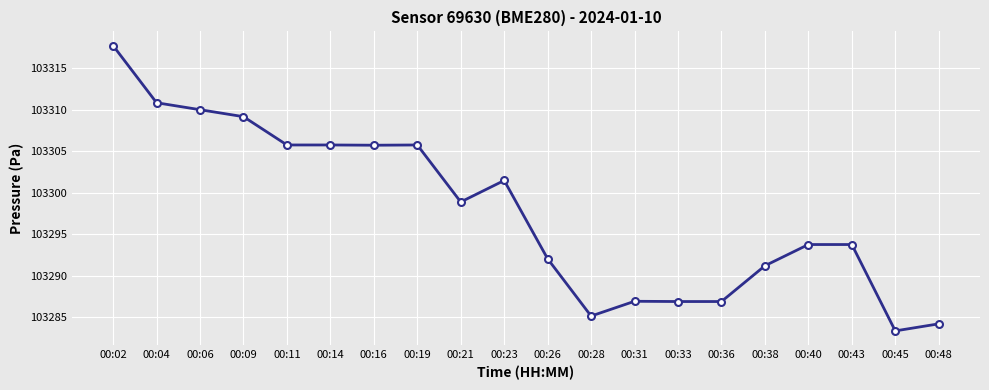

Where is the data nearest to the value 103300?

00:21